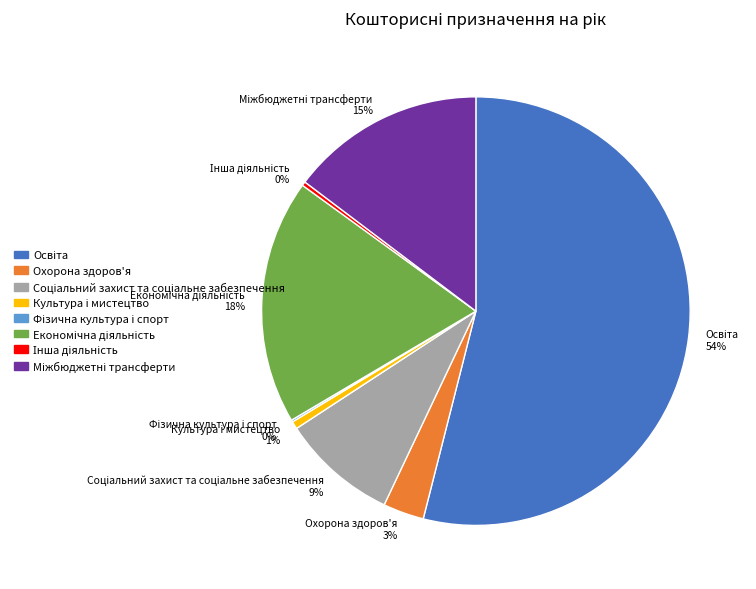

True or false: Охорона здоров'я accounts for 3% of the total.

True